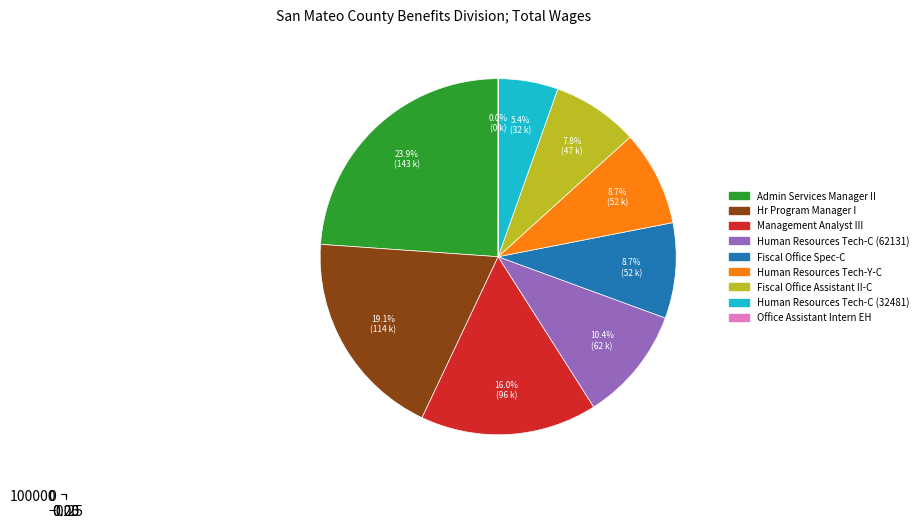

Does Office Assistant Intern EH represent more than half of the total?

No